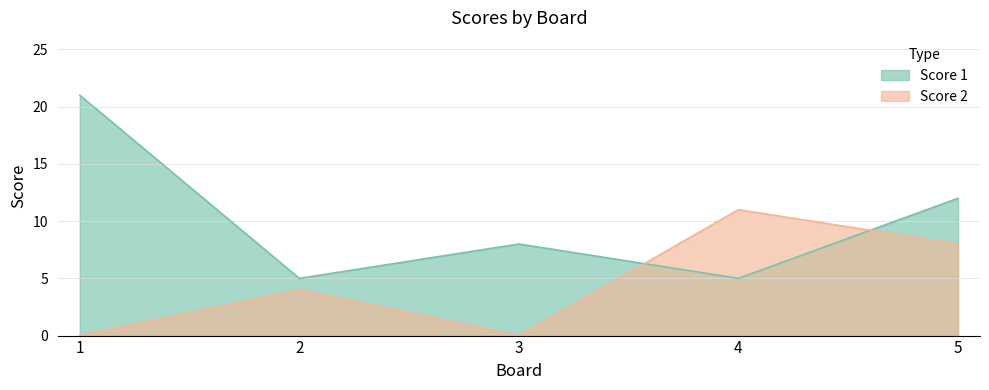

True or false: Score 1 and Score 2 cross at least once.

True